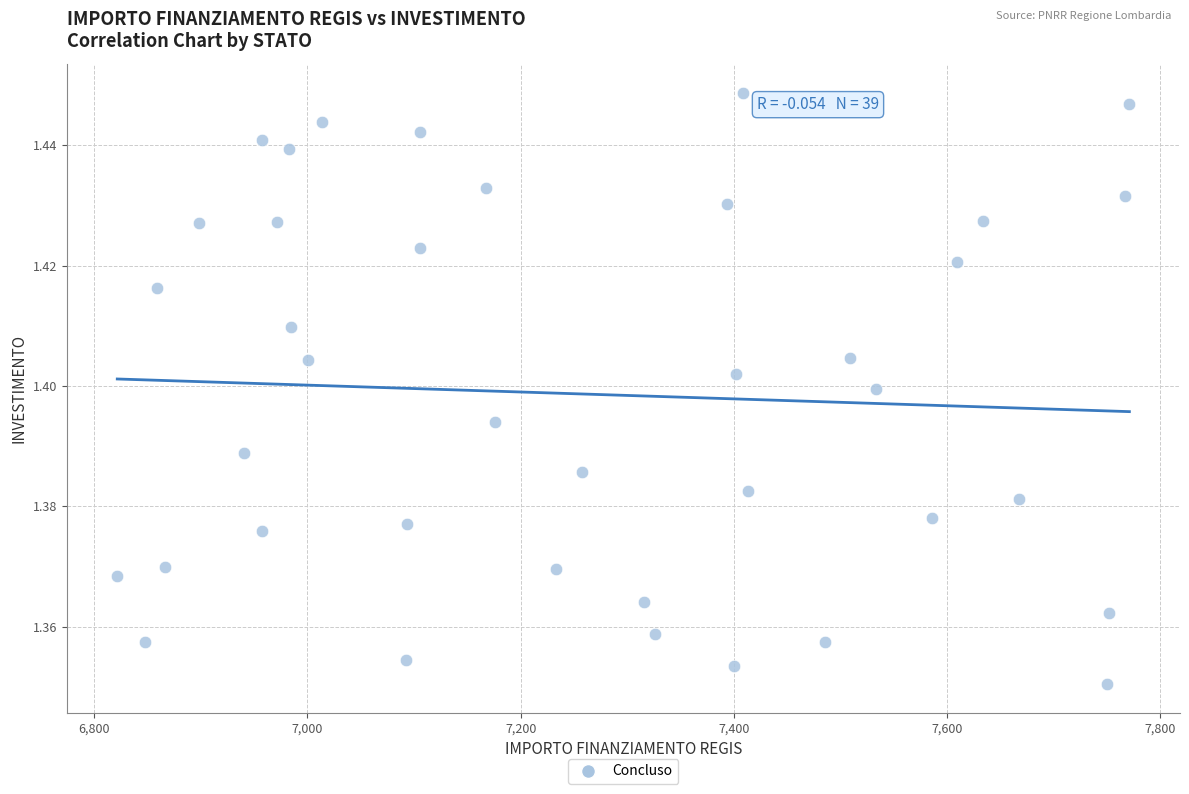

What is the range of X values (max minus min)?

949.3